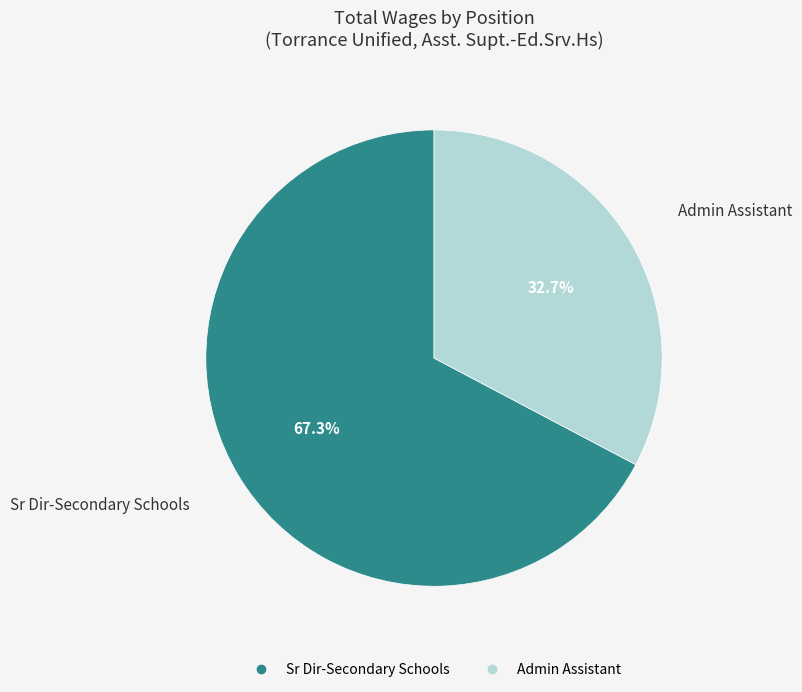

What is the ratio of the value at Admin Assistant to the value at Sr Dir-Secondary Schools?

0.5